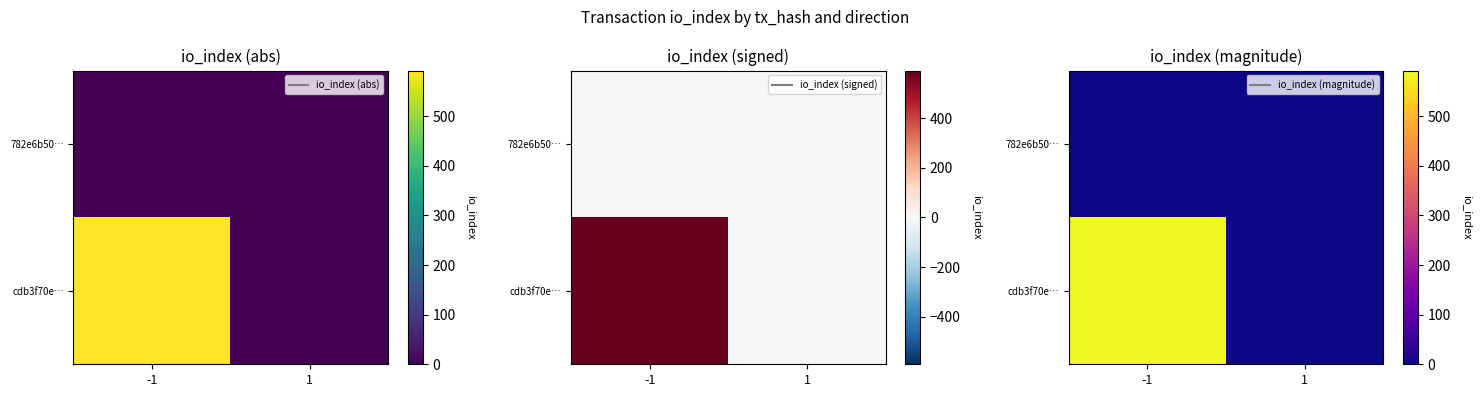

Count the 782e6b50… values in the range 0 to 1.

2